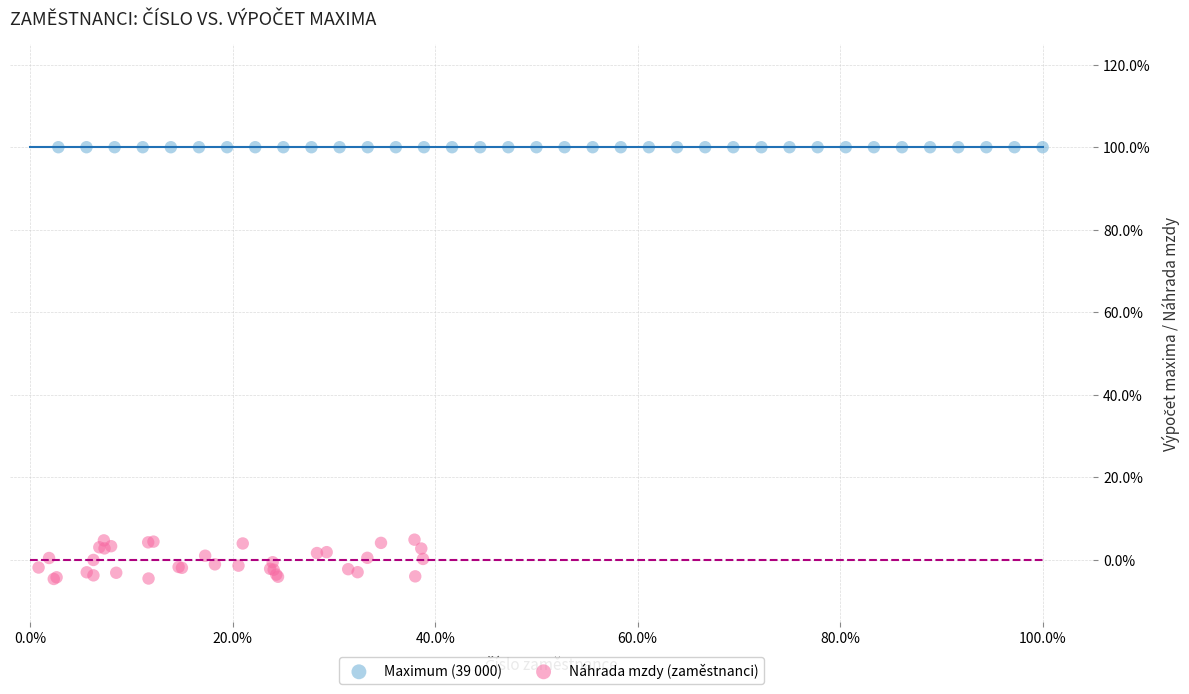

Which series reaches the maximum Y coordinate?

Maximum (39 000)